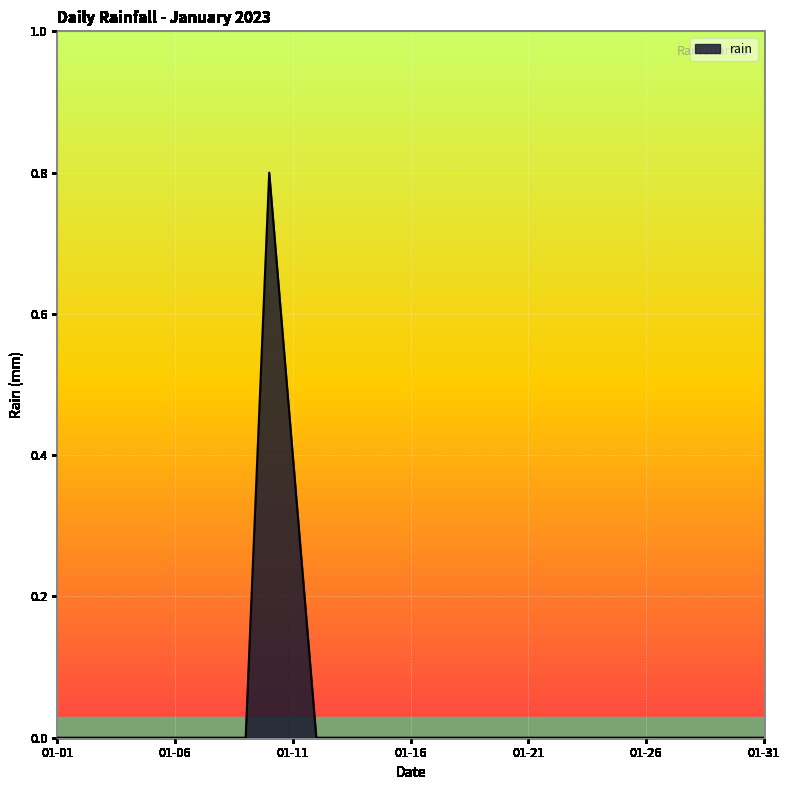

At which category does the data reach its first local peak?

2023-01-10